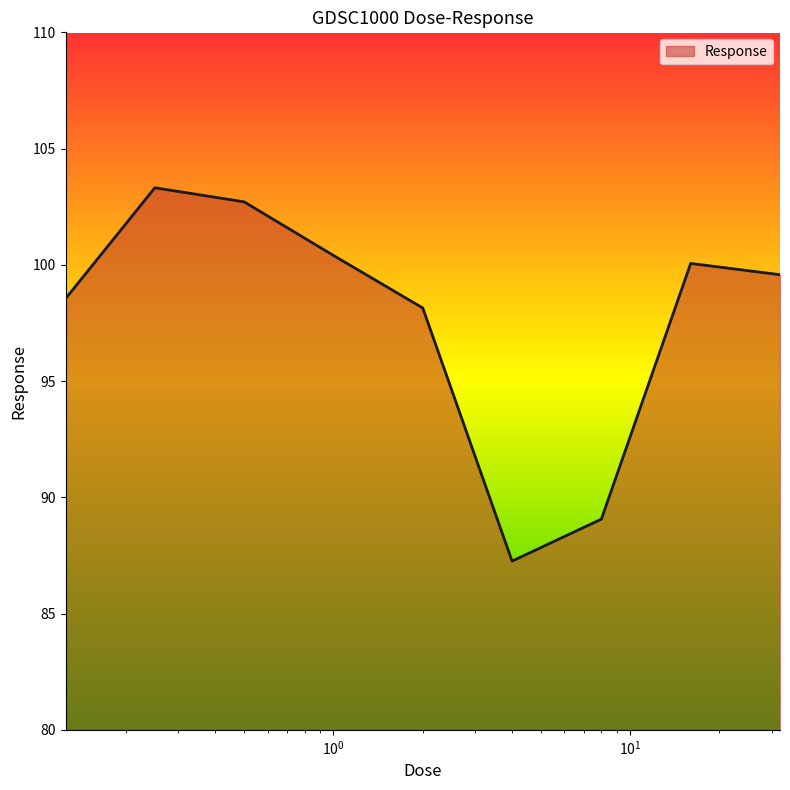

What is the greatest value displayed?

103.3